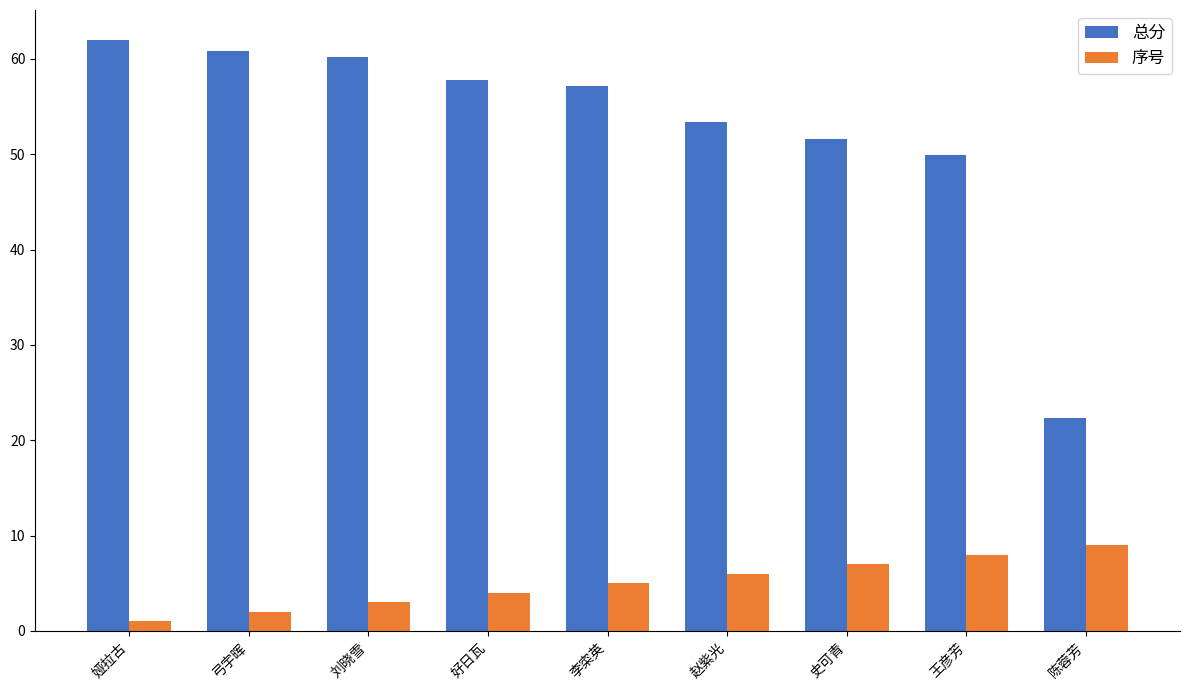

At how many categories does at least one series exceed 20?

9